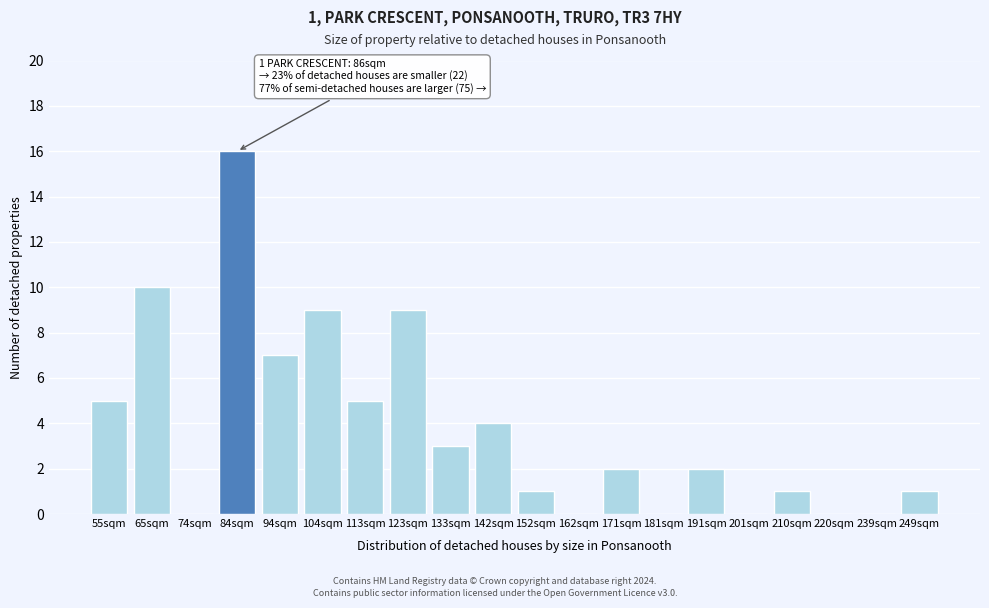

Reading left to right, transcribe all the data shown in this chart.

55sqm=5	65sqm=10	74sqm=0	84sqm=16	94sqm=7	104sqm=9	113sqm=5	123sqm=9	133sqm=3	142sqm=4	152sqm=1	162sqm=0	171sqm=2	181sqm=0	191sqm=2	201sqm=0	210sqm=1	220sqm=0	239sqm=0	249sqm=1